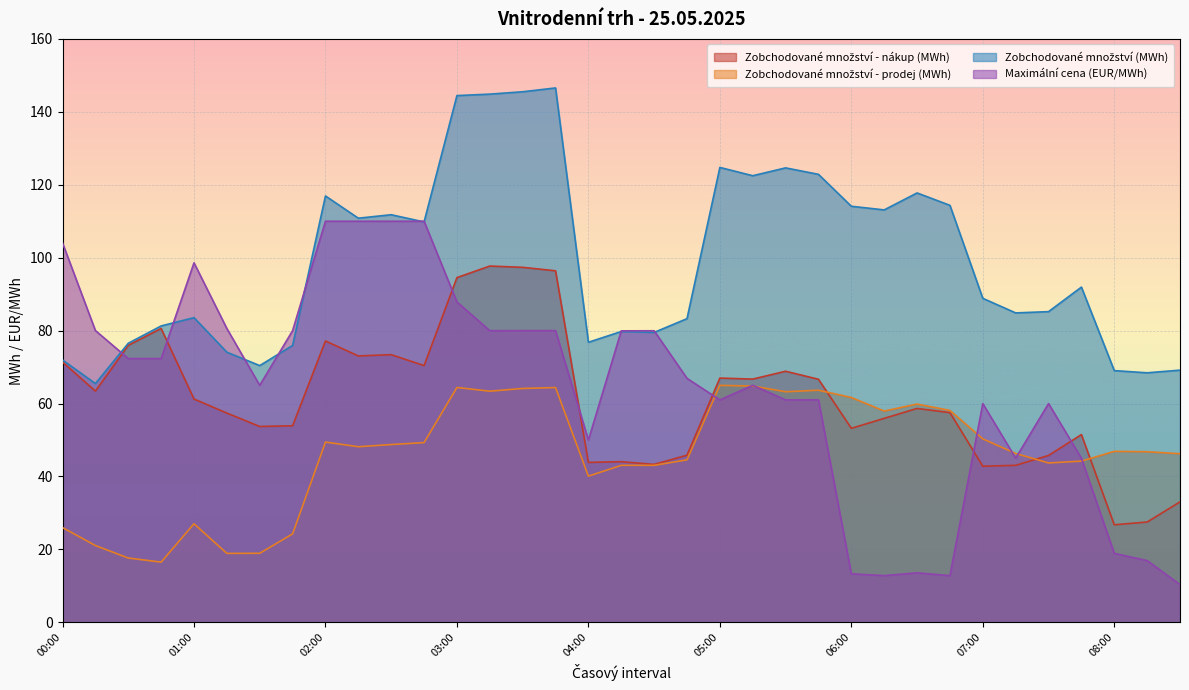

What is the approximate value of Maximální cena (EUR/MWh) at 06:15?

12.8